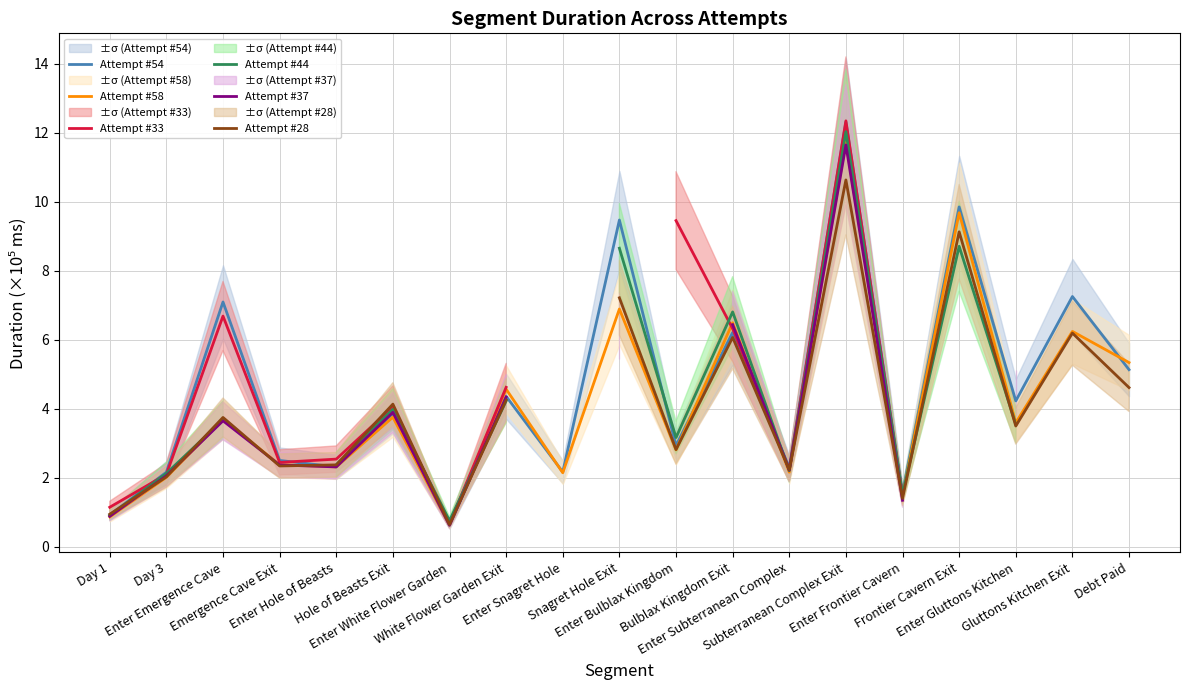

Between which two adjacent categories do Attempt #58 and Attempt #28 first intersect?

Enter Emergence Cave and Emergence Cave Exit